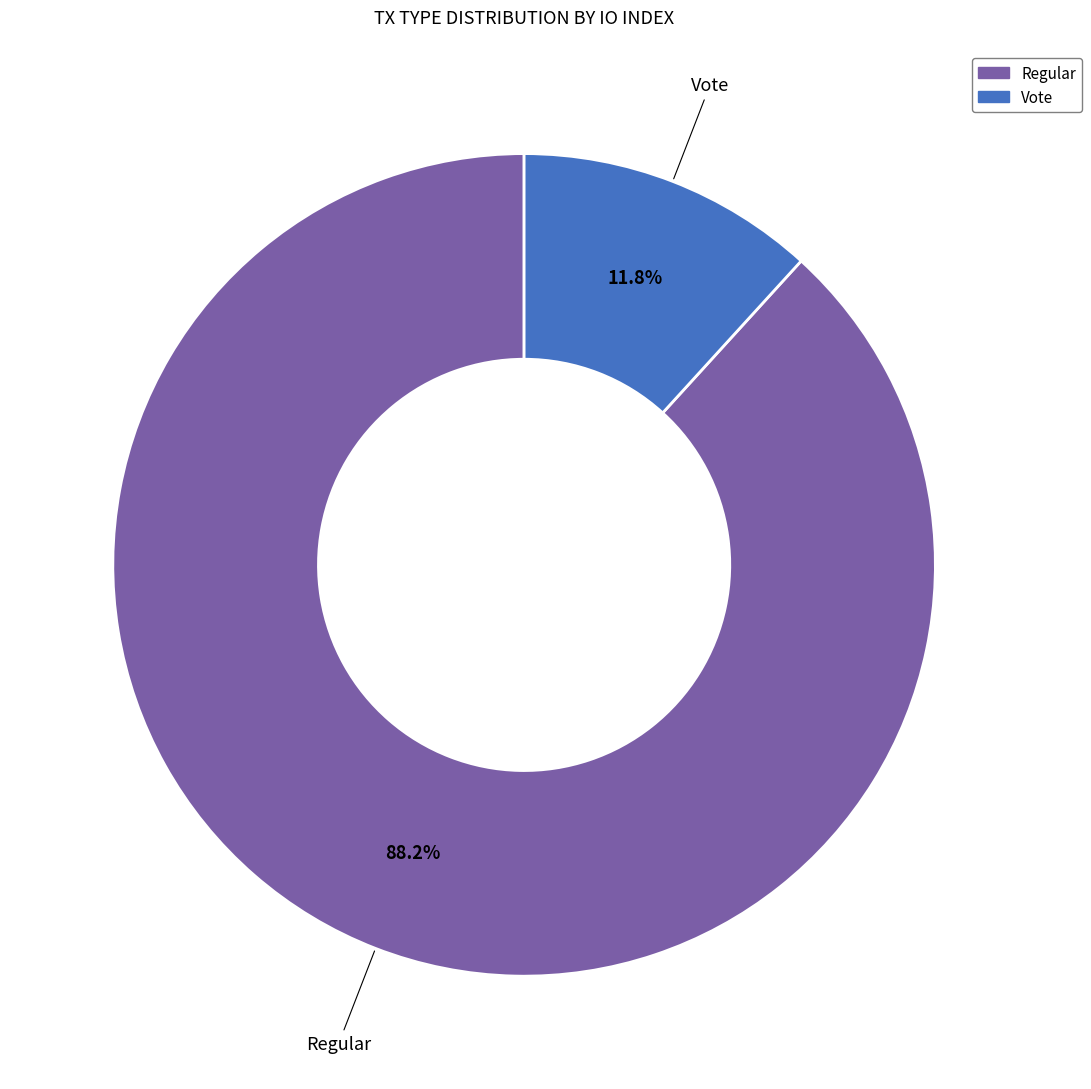

Is Regular the majority of the pie?

Yes